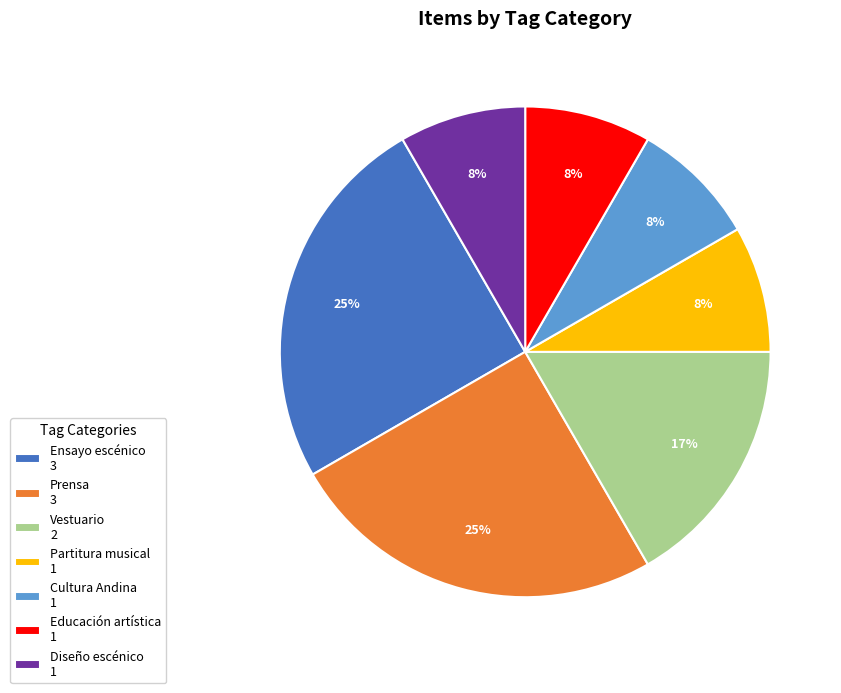

Is there any slice that represents more than half of the pie?

No